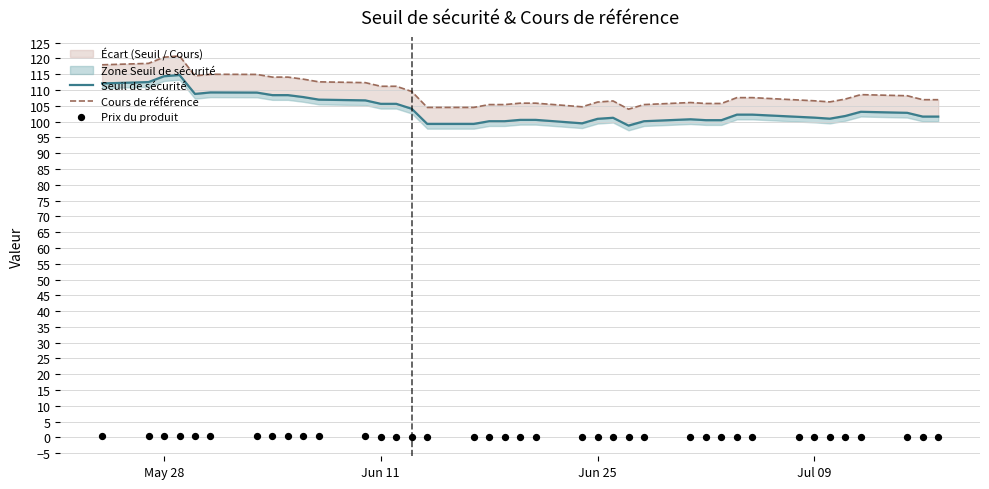

Which series reaches the maximum Y coordinate?

Cours de référence